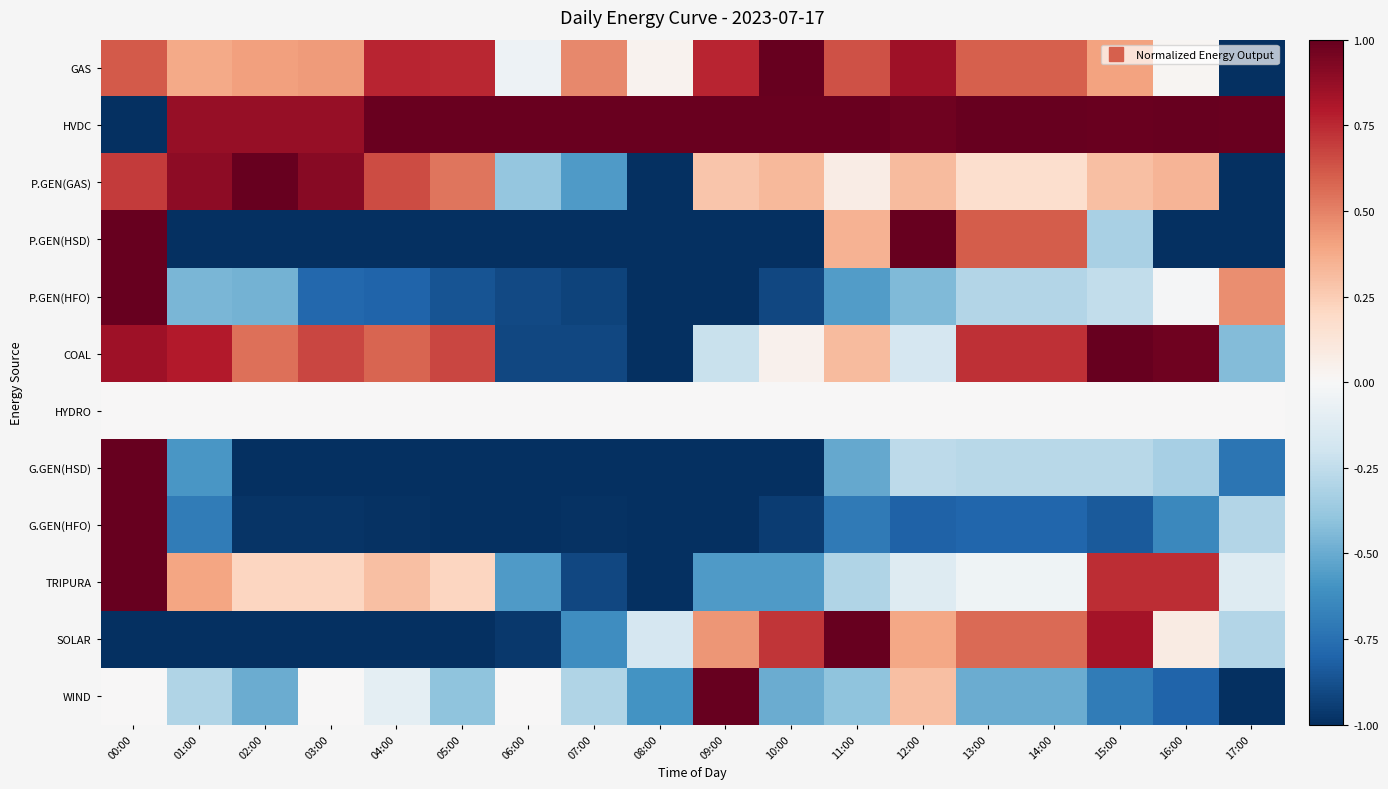

Which label corresponds to the smallest value in the chart?

17:00